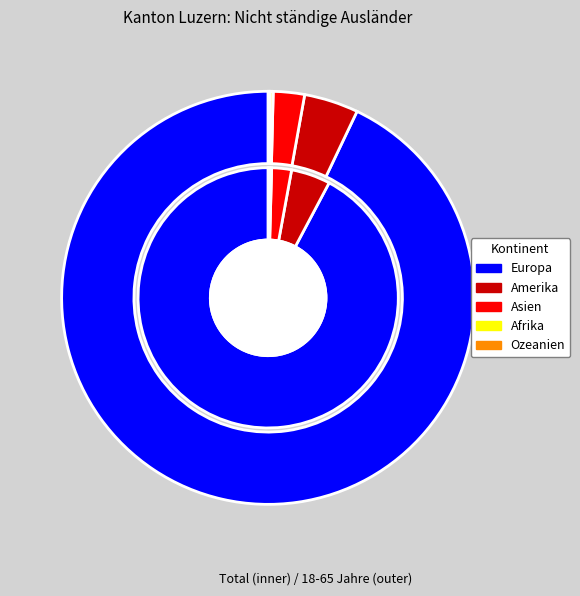

Is the sum of Amerika and Asien greater than half?

No